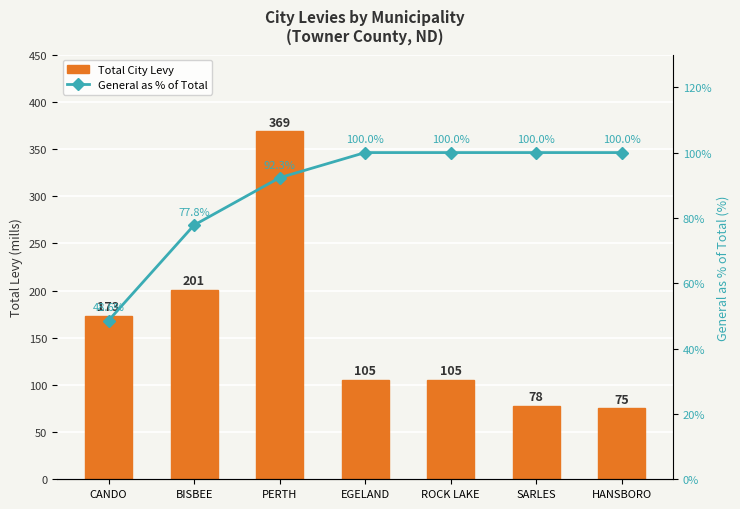

List the labels in order of General as % of Total value, largest first.

EGELAND, ROCK LAKE, SARLES, HANSBORO, PERTH, BISBEE, CANDO